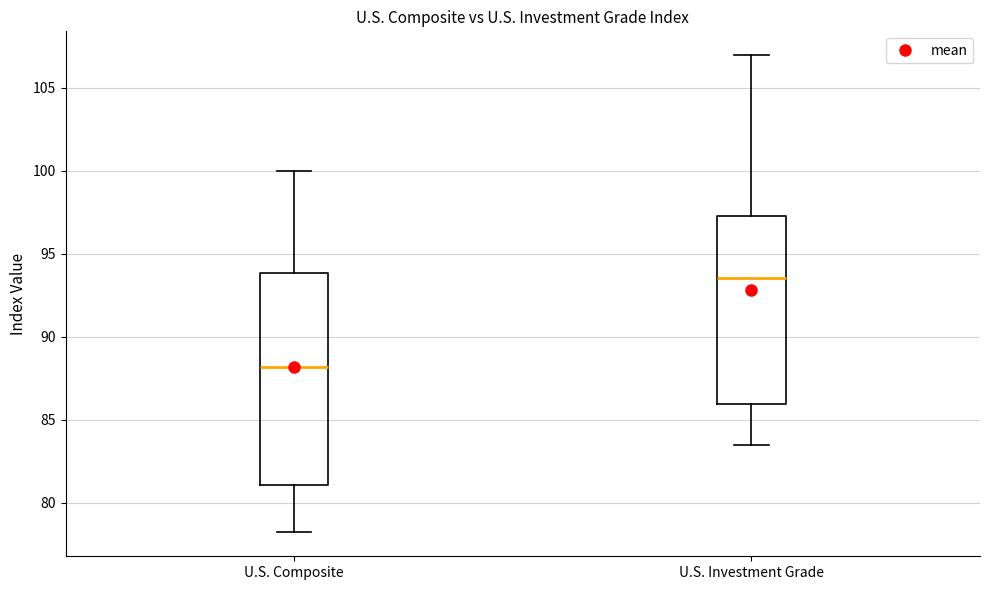

Reading left to right, read every box against the y-axis: the position of its median line, the range the box covers, and the ends of its whiskers. The values are not printed on the chart, so give them approximately, as read against the axis.

U.S. Composite: median 88.0, box 81.0 to 94.0, whiskers 78.0 to 100.0
U.S. Investment Grade: median 93.5, box 86.0 to 97.5, whiskers 83.5 to 107.0